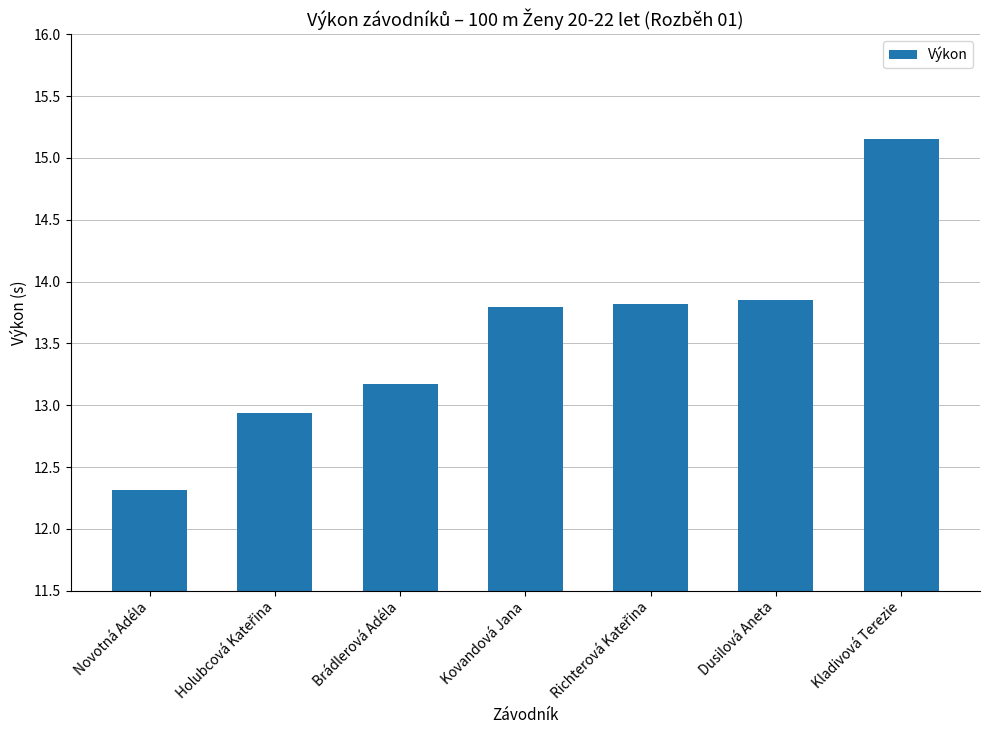

Approximately how many times larger is the value at Brádlerová Adéla compared to Dusilová Aneta?

1.0